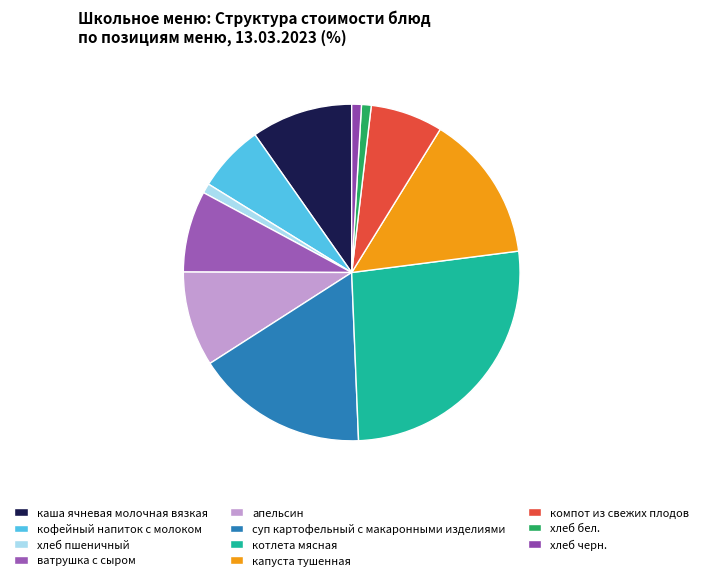

Is there any slice that represents more than half of the pie?

No